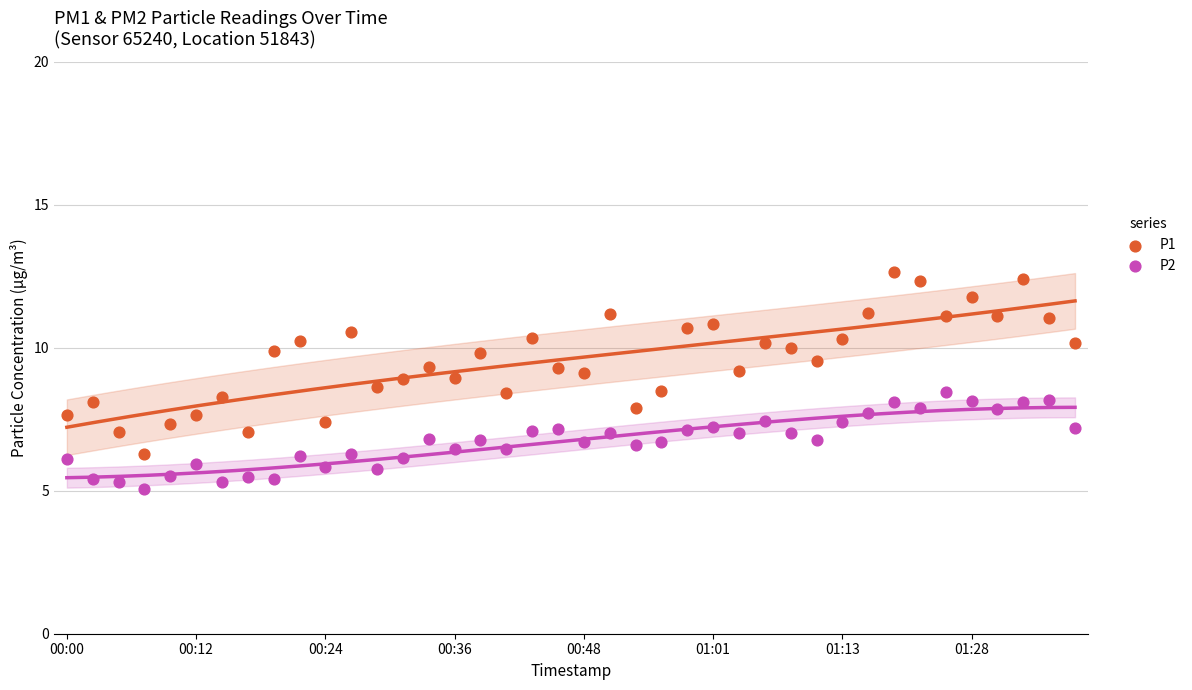

Which series reaches the maximum Y coordinate?

P1